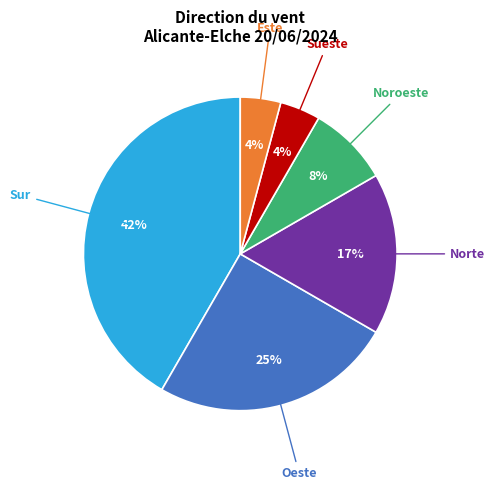

To the nearest percent, what percentage of the pie is Sur?

42%